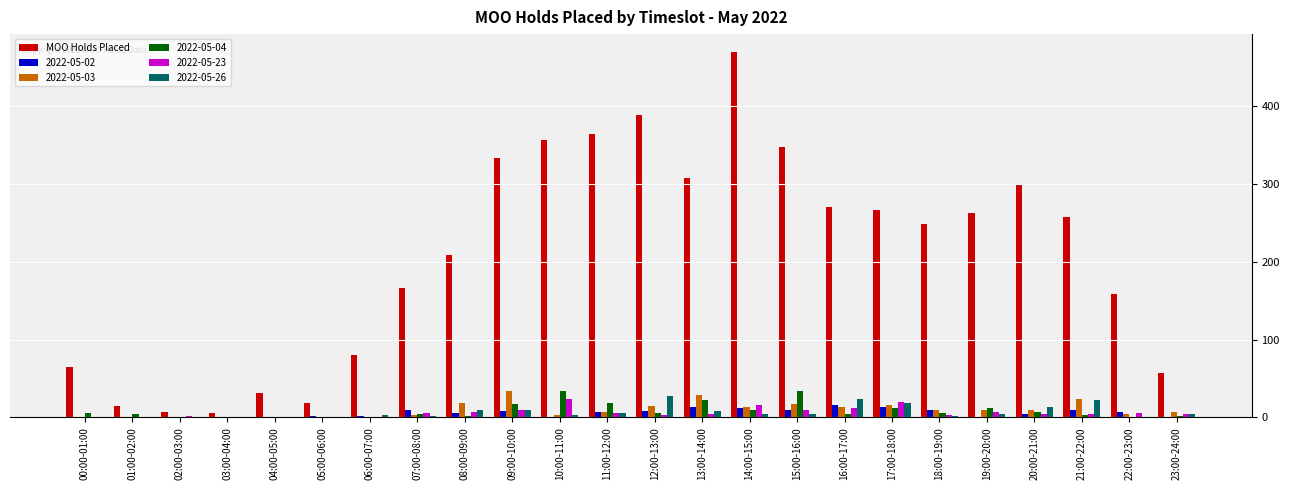

True or false: 2022-05-26 has a value of 3 at 10:00-11:00.

True